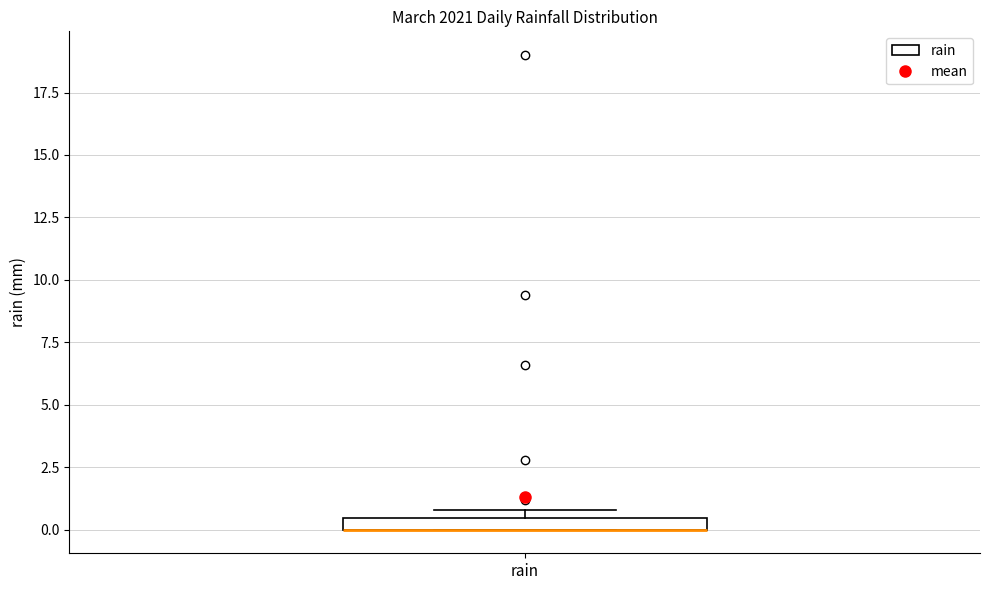

Where is the lower edge of the box for rain on the y-axis? The values are not printed on the chart, so give them approximately, as read against the axis.

0.0